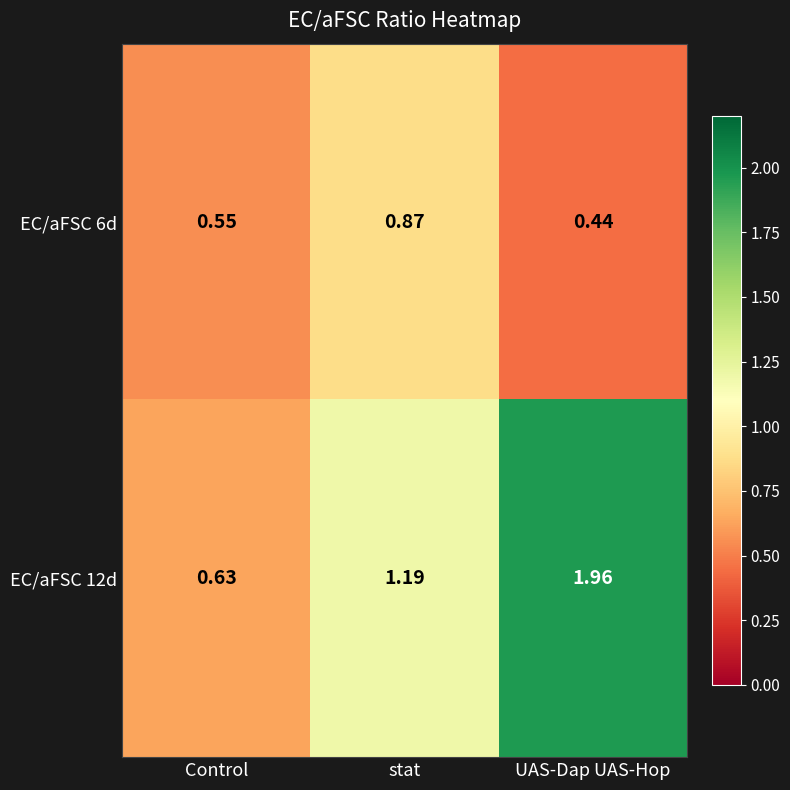

List the labels in order of EC/aFSC 12d value, smallest first.

Control, stat, UAS-Dap UAS-Hop